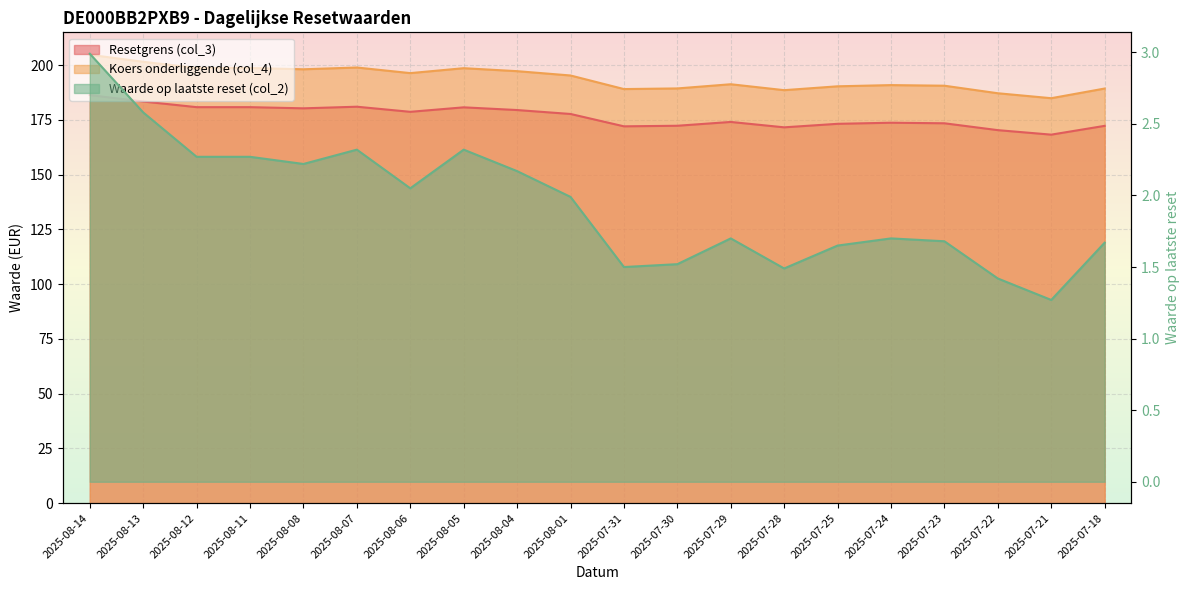

What is the average value of the Waarde op laatste reset (col_2) series?

1.9